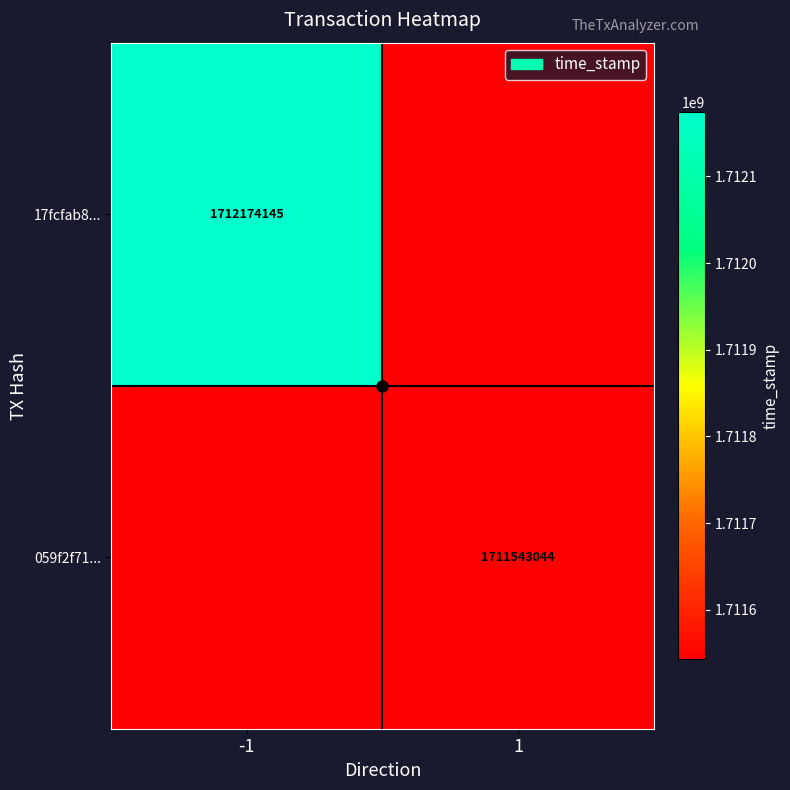

The 17fcfab8... series shows 1712174145 at -1. True or false?

True